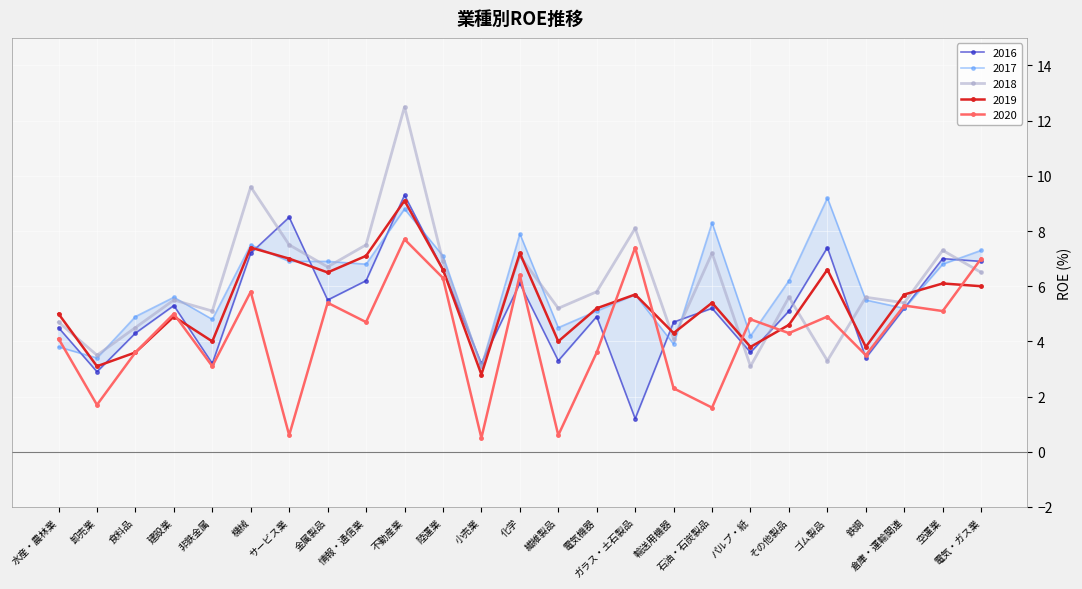

Is it true that 2018 equals 7.1 at 化学?

True